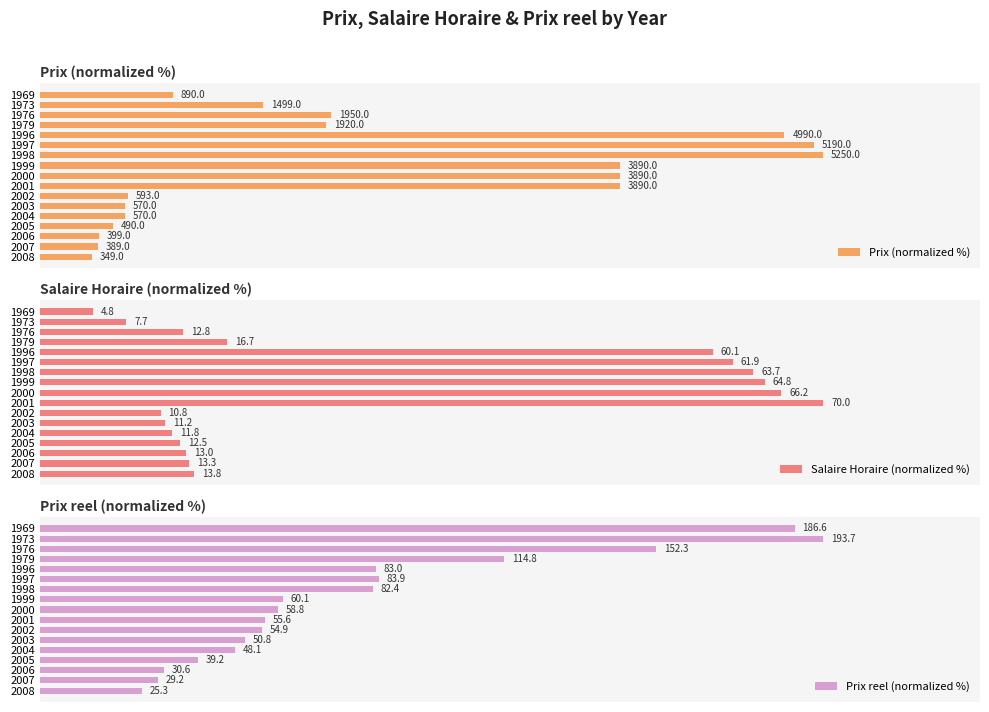

Is the value of Prix reel (normalized %) at 1973 greater than the value of Salaire Horaire (normalized %) at 1996?

Yes